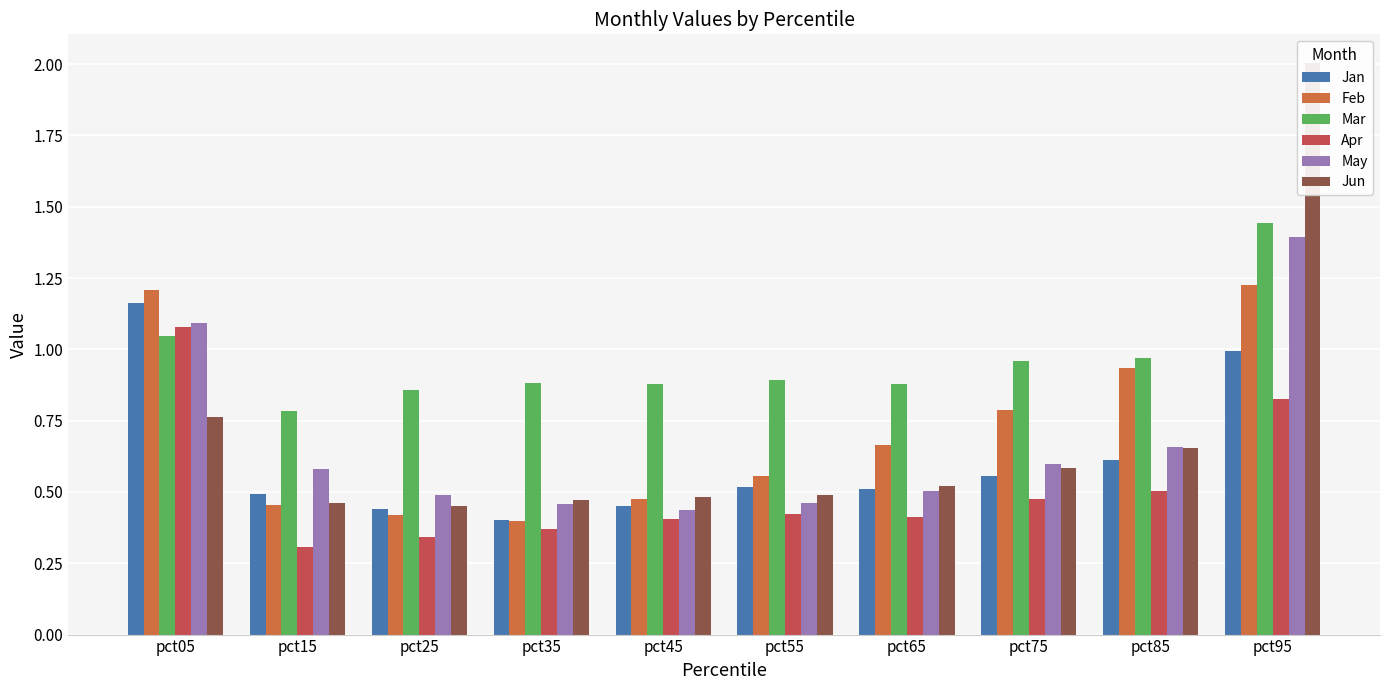

Is it true that Mar equals 1.0 at pct05?

True